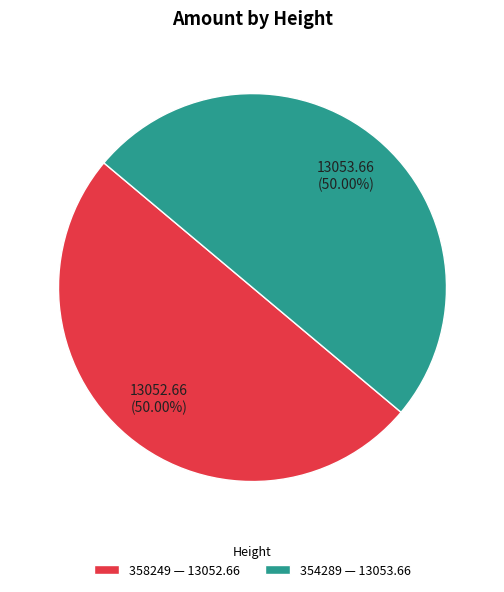

What percentage is the 354289 slice, to the nearest percent?

50%